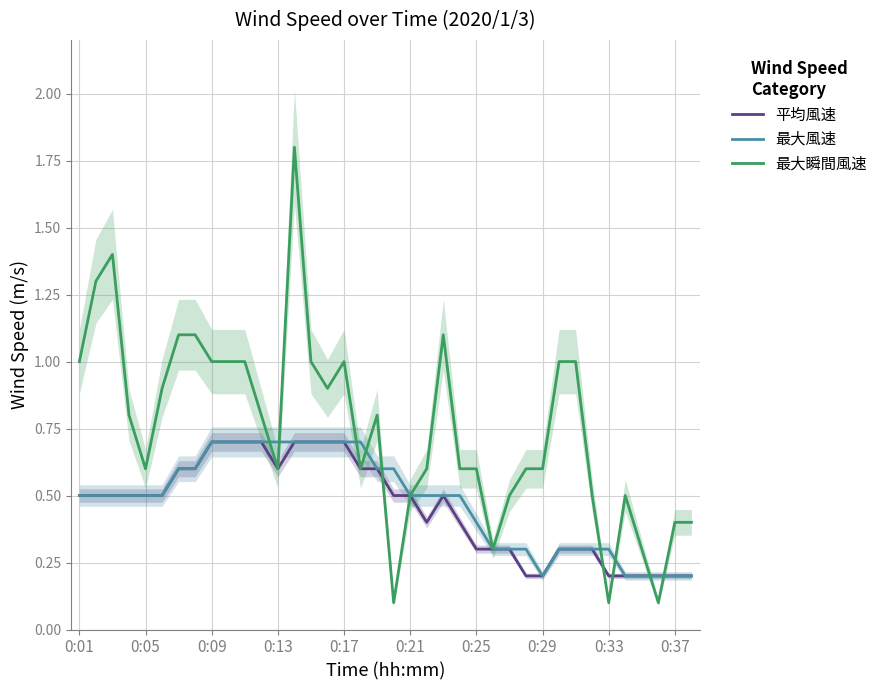

True or false: 最大瞬間風速 and 最大風速 cross at least once.

True